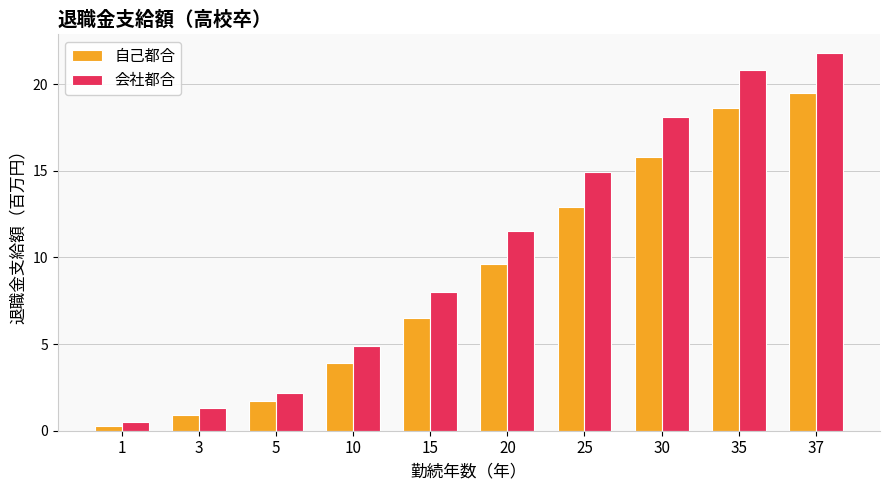

Reading left to right, transcribe all the data shown in this chart.

自己都合: 0.3	0.9	1.7	3.9	6.5	9.6	12.9	15.8	18.6	19.5
会社都合: 0.5	1.3	2.2	4.9	8.0	11.5	14.9	18.1	20.8	21.8